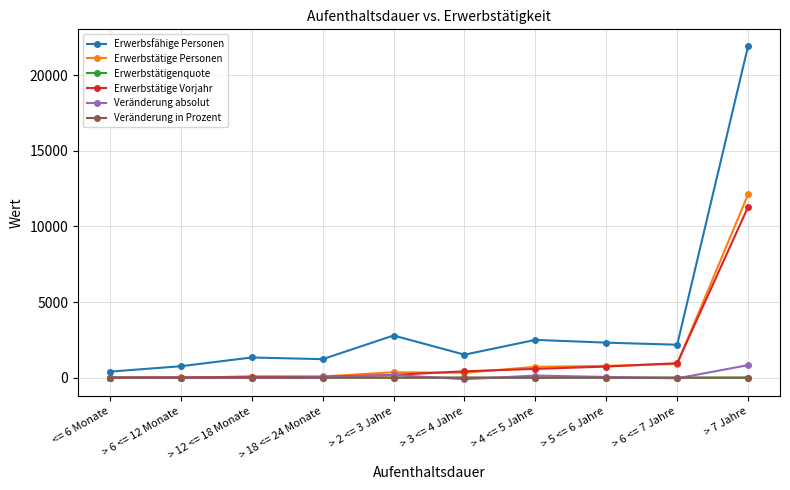

Which series has the largest range (max minus min)?

Erwerbsfähige Personen